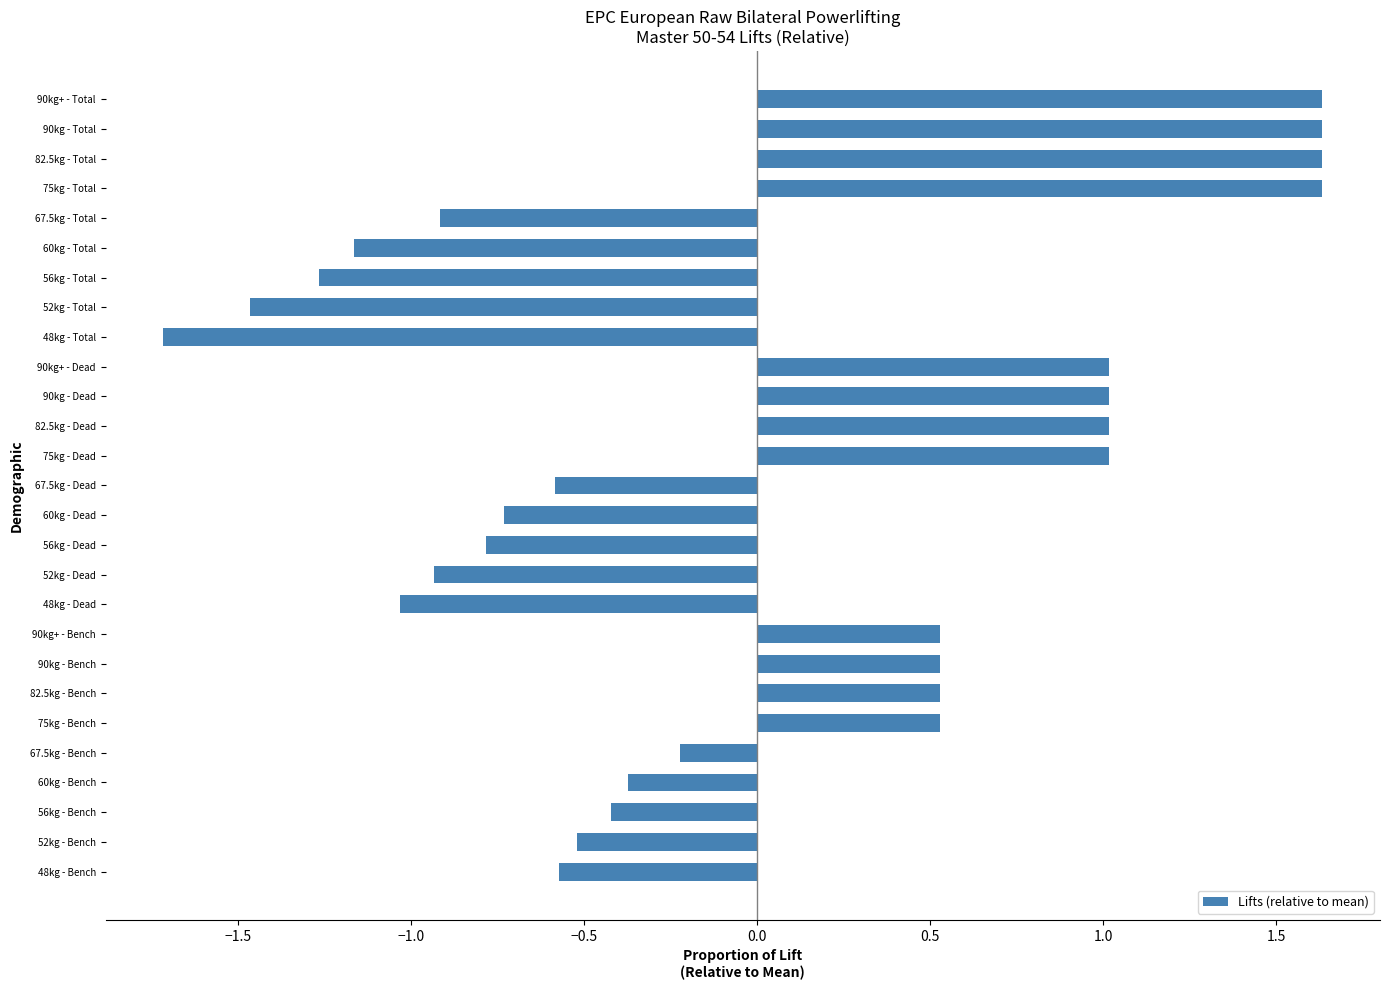

What is the smallest value displayed?

-1.7